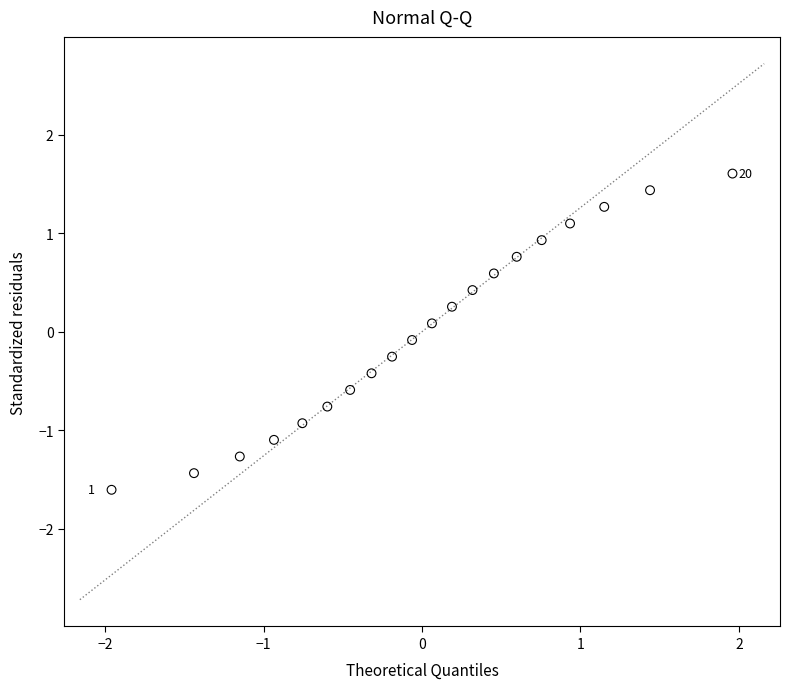

What is the range of X values (max minus min)?

3.9